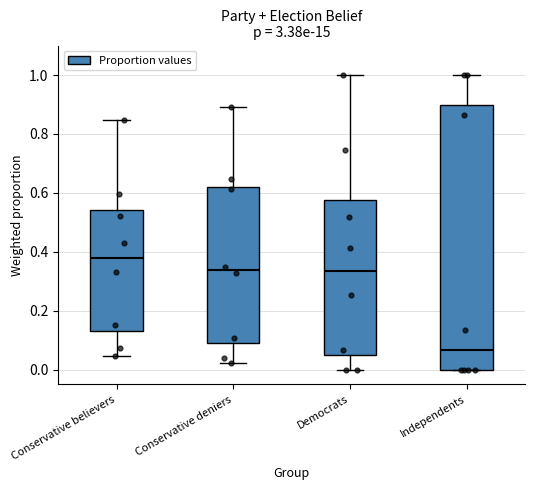

Which box is the tallest, from its lower edge to its upper edge?

Independents